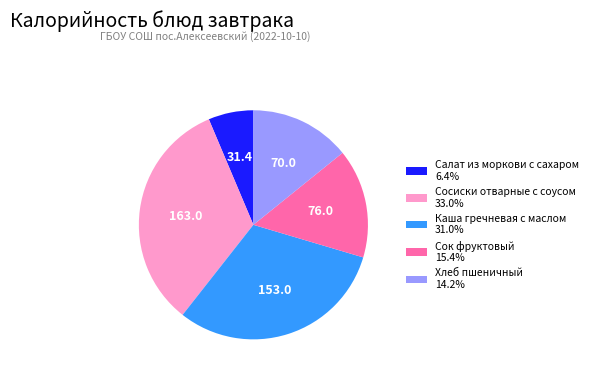

How many slices are in this pie chart?

5